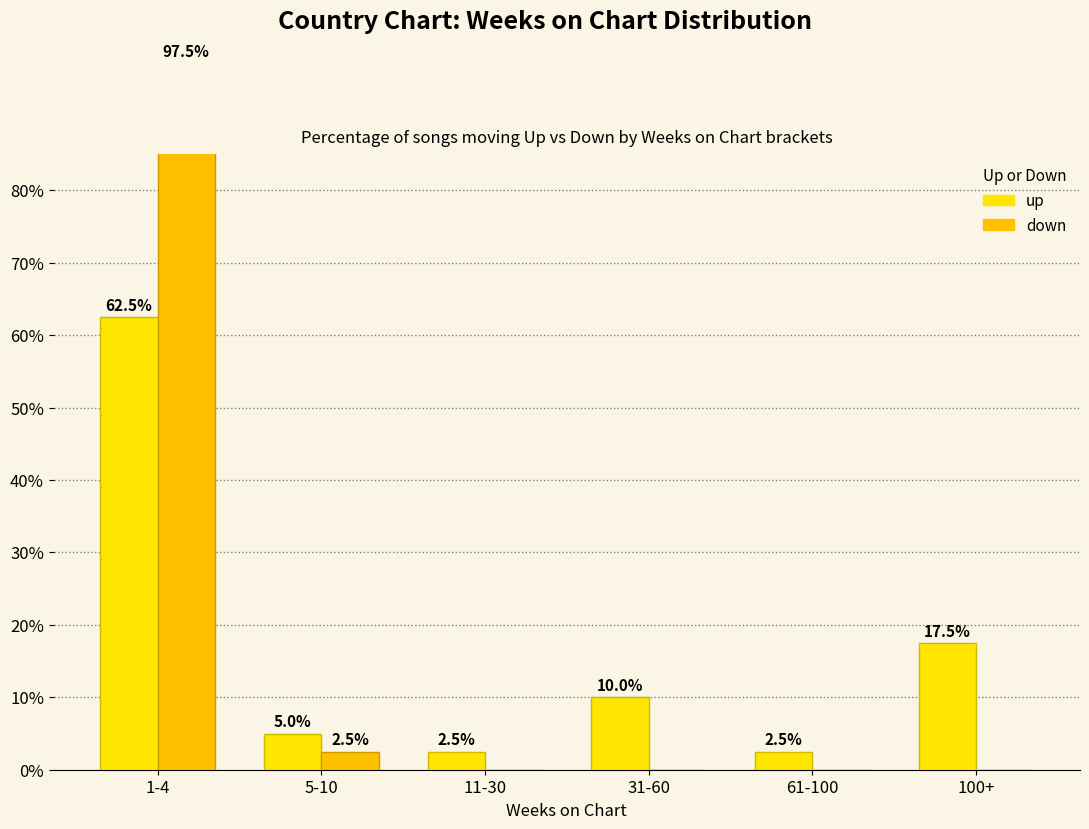

At which label does up first exceed 10?

1-4